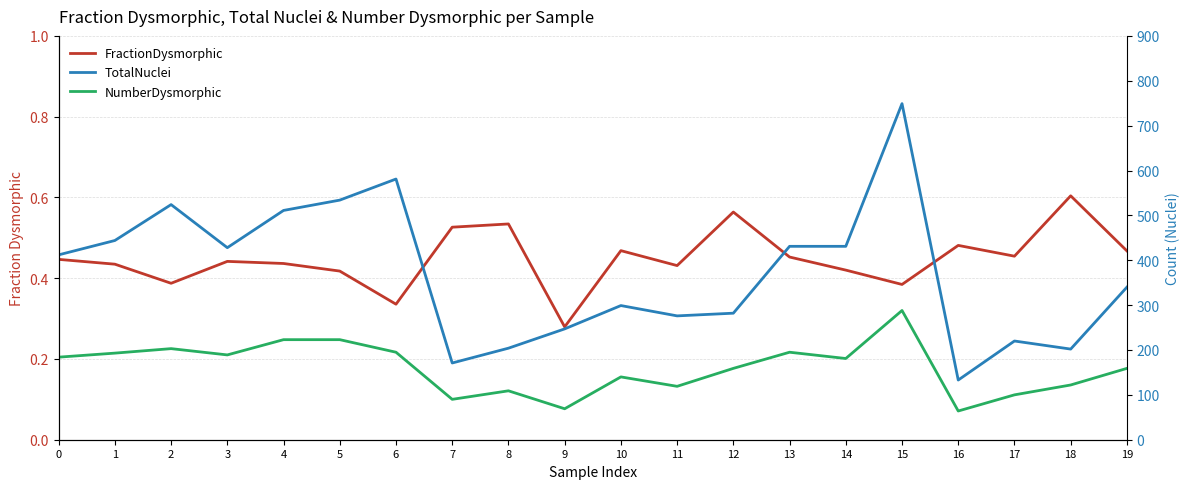

How many data points in NumberDysmorphic are less than 181?

10